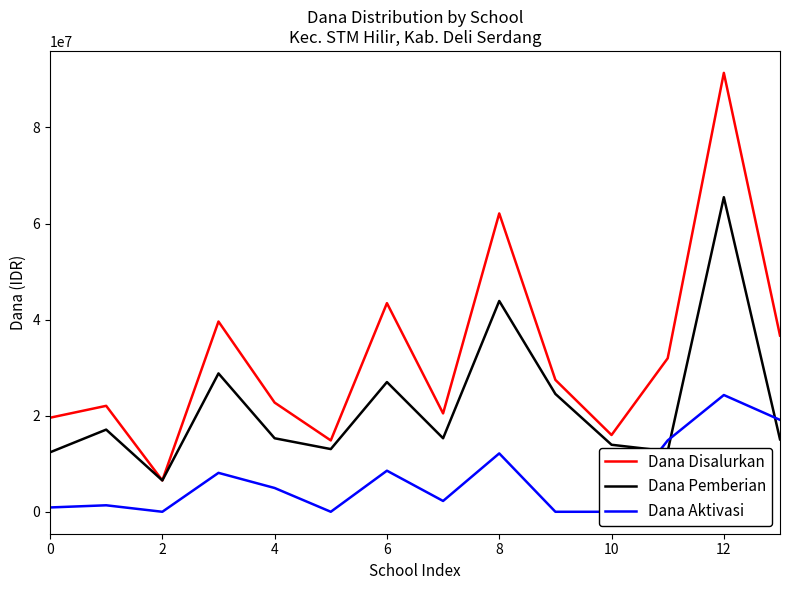

Does the chart have visible grid lines?

No